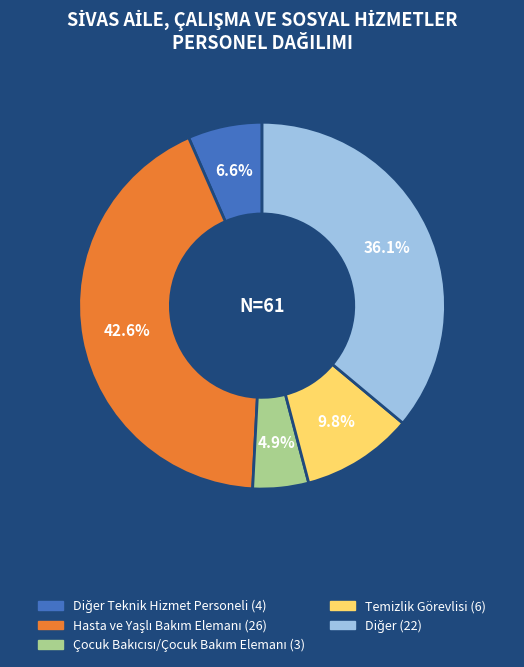

Does any single category account for the majority?

No